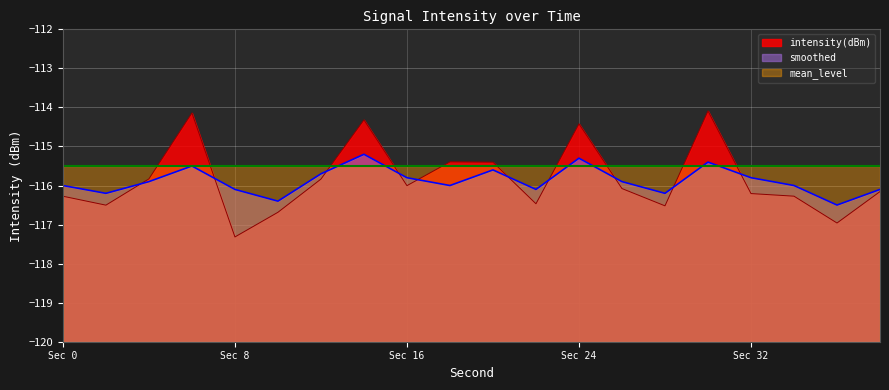

Between which two adjacent categories do smoothed and intensity(dBm) first intersect?

2 and 4